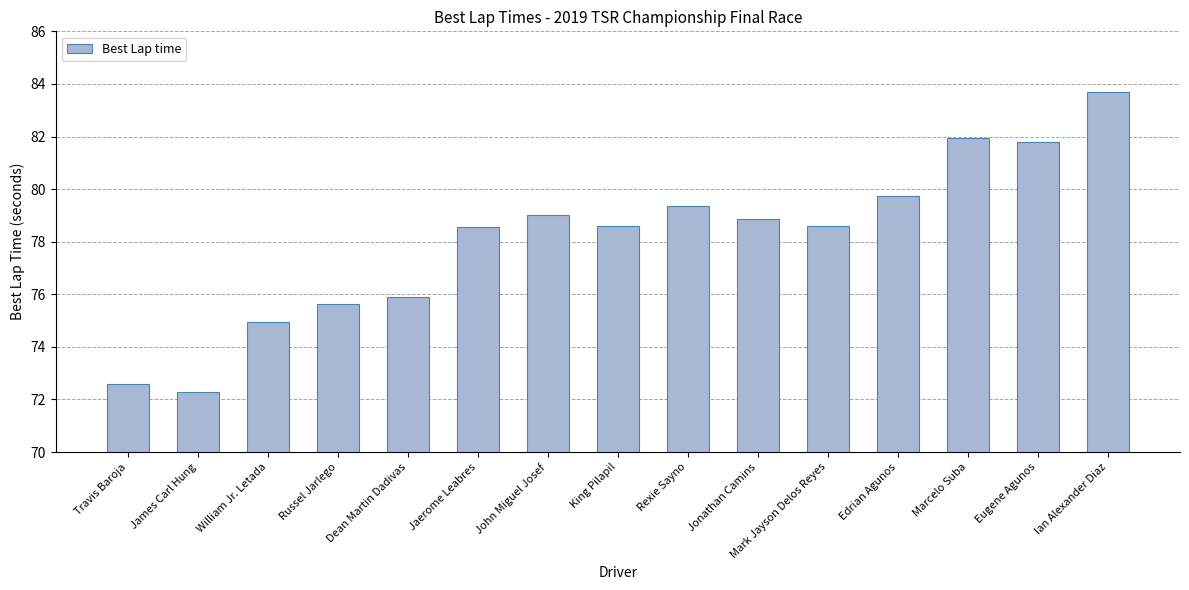

Does the chart contain any negative values?

No